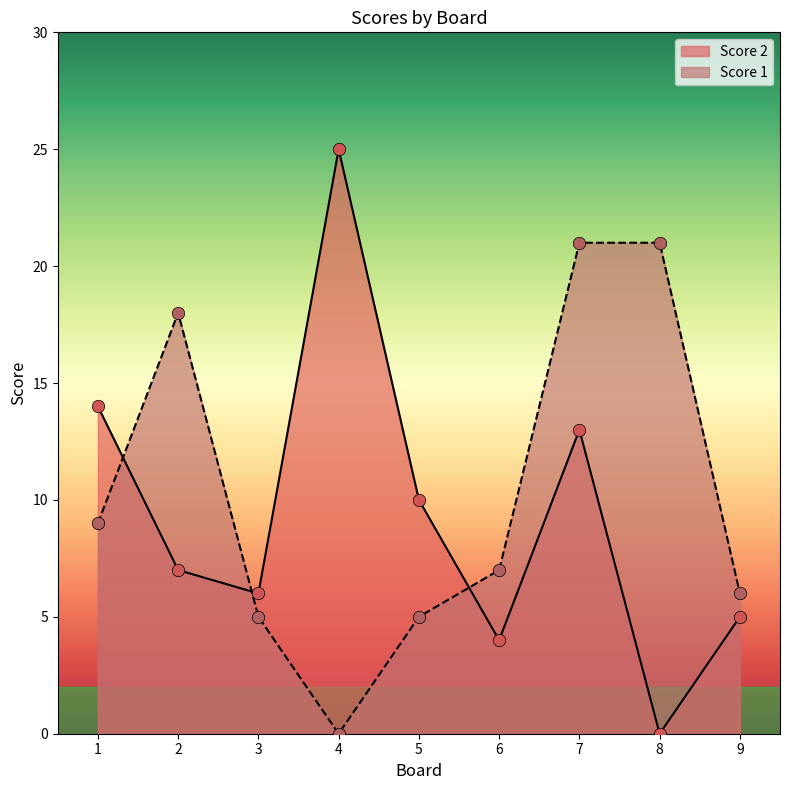

Is the value of Score 2 at 2 greater than the value of Score 1 at 4?

Yes